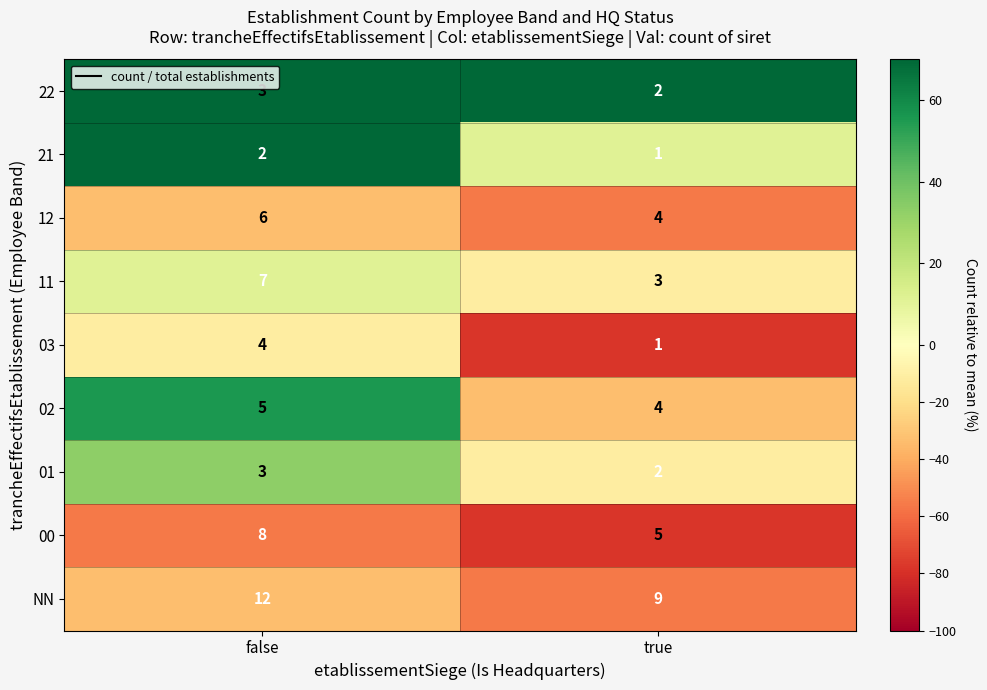

At which category is the sum across all series the highest?

false